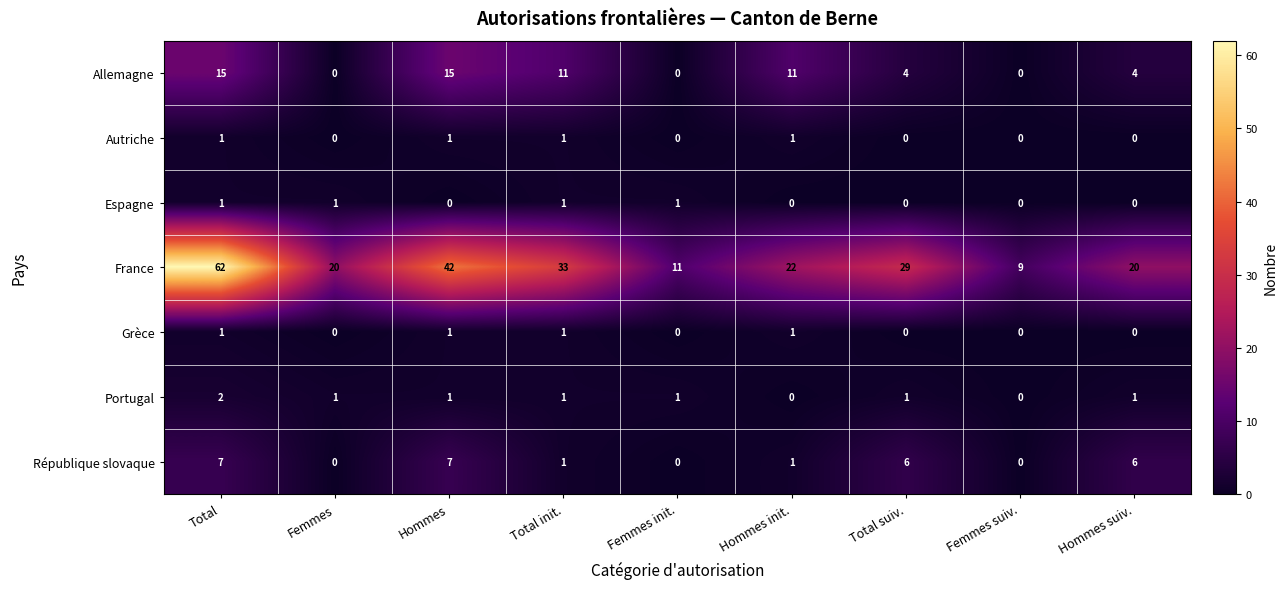

The France series shows 11 at Femmes init.. True or false?

True